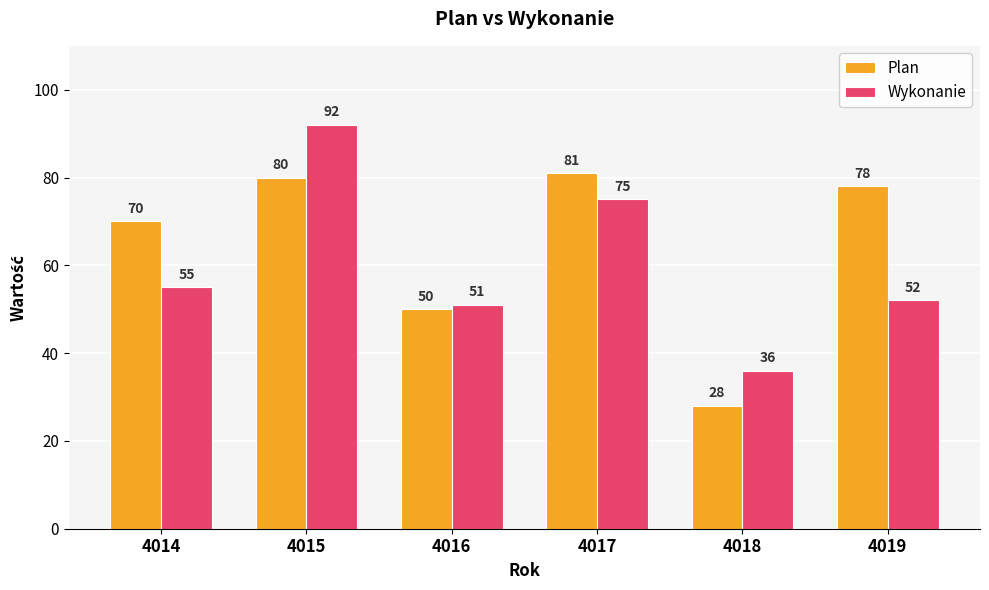

What is the difference between the second highest and second lowest values in the Wykonanie series?

24